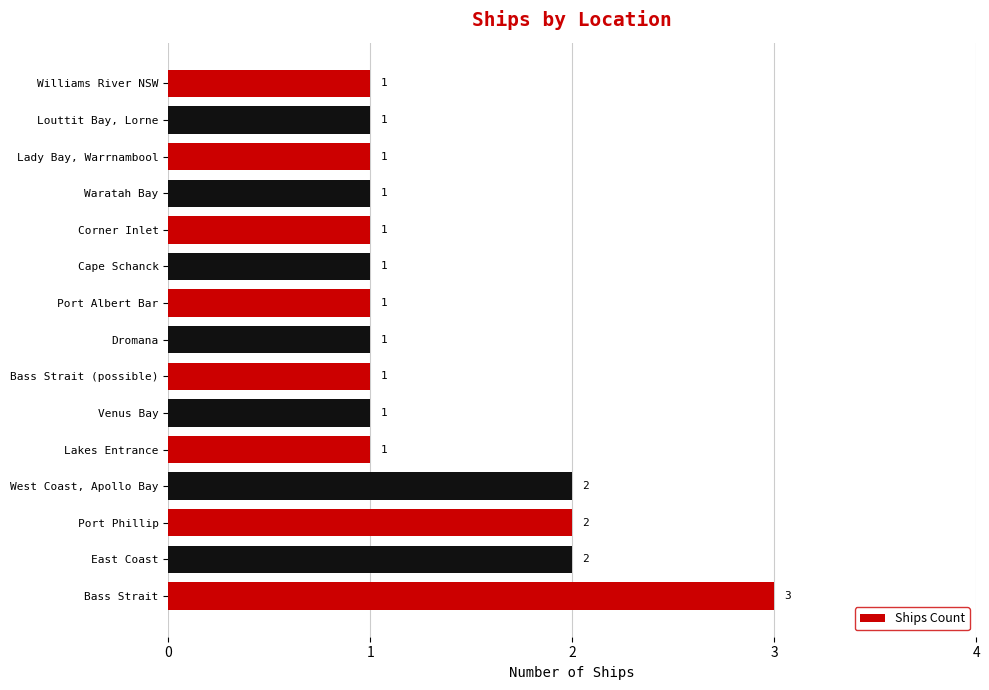

What is the difference between the maximum and minimum values?

2